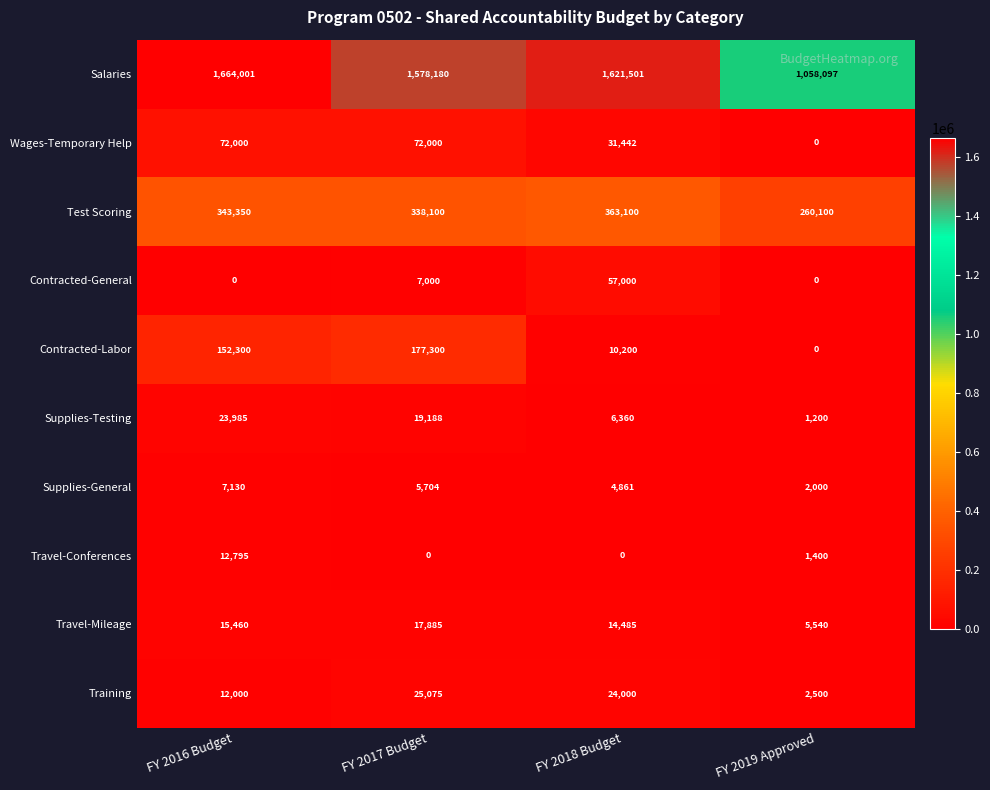

Is it true that Wages-Temporary Help equals 0 at FY 2019 Approved?

True